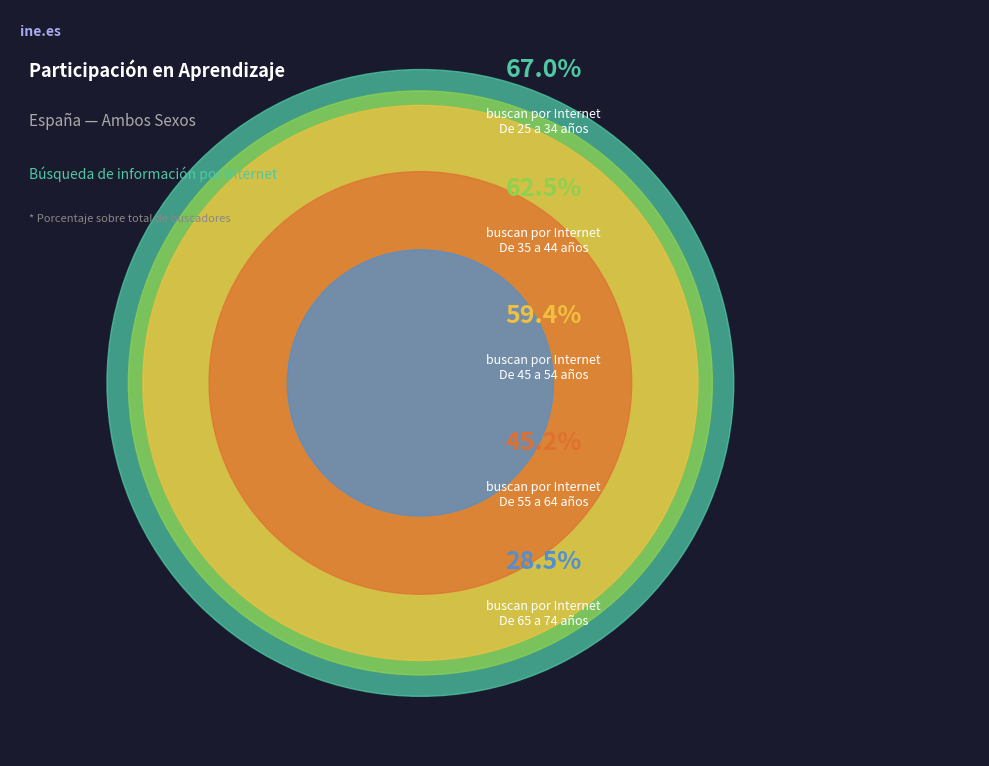

What is the smallest slice in the pie chart?

De 65 a 74 años